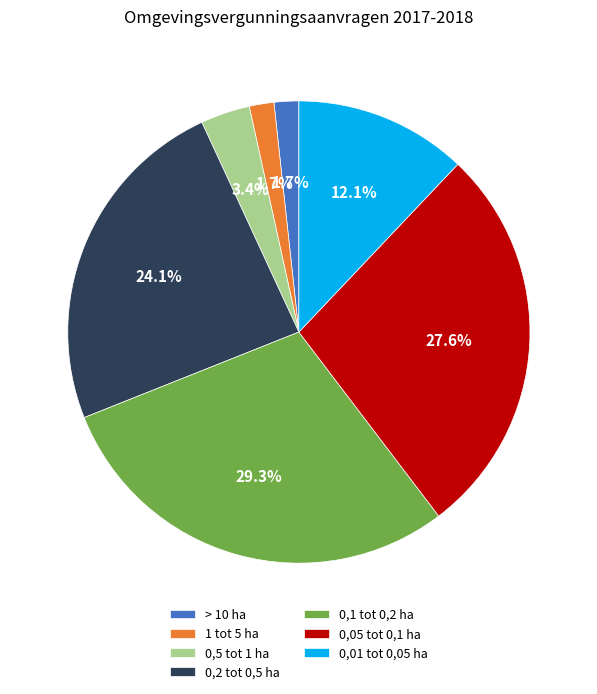

How many segments does this pie chart have?

7